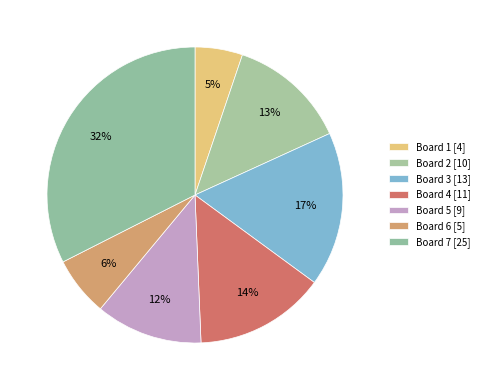

What is the ratio of the value at Board 6 to the value at Board 3?

0.4